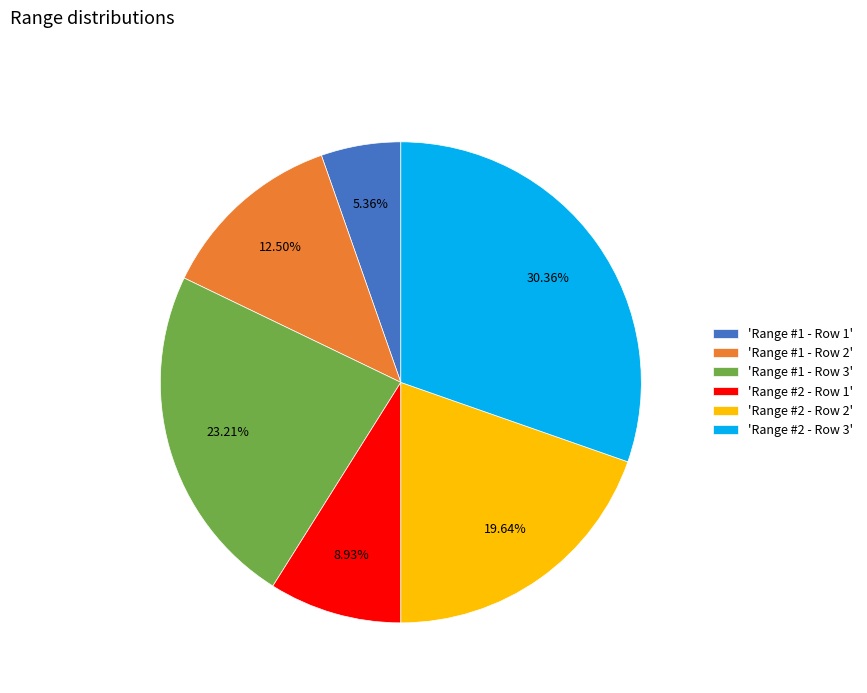

How many segments does this pie chart have?

6